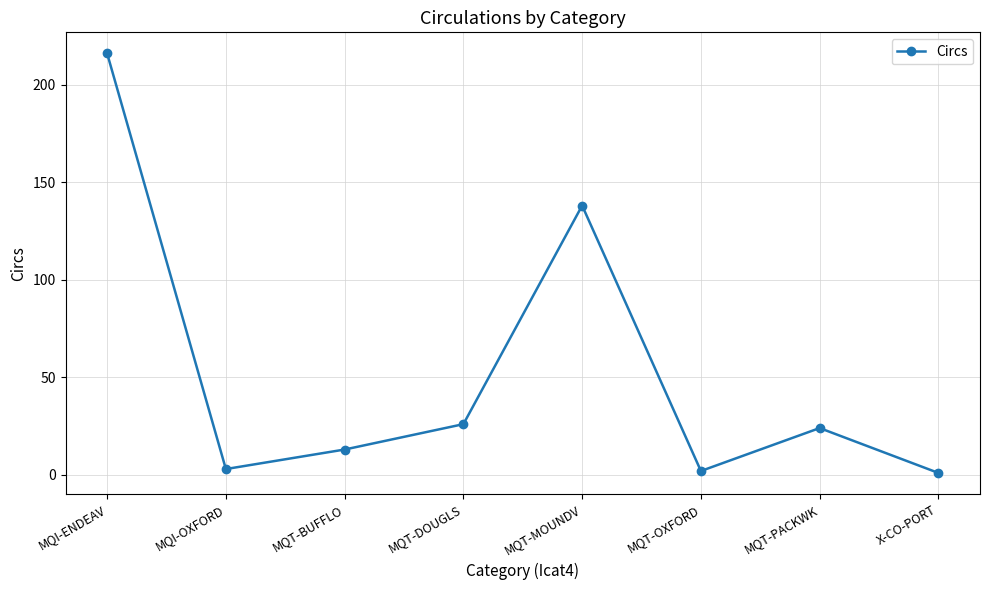

What position from the left is MQI-ENDEAV?

1